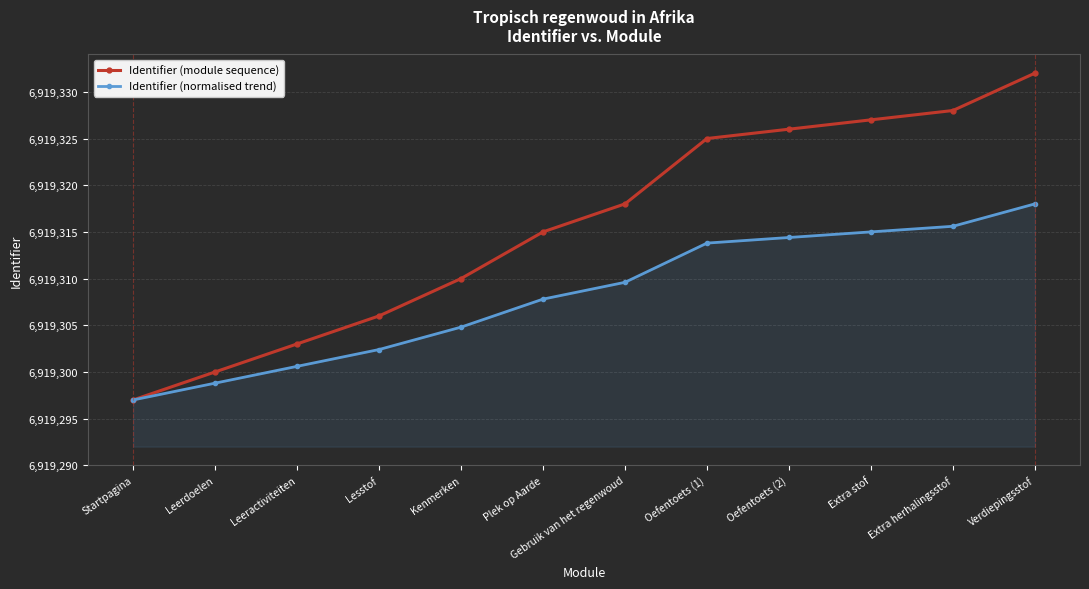

What is the difference between the maximum and minimum values in the Identifier (module sequence) series?

35.0